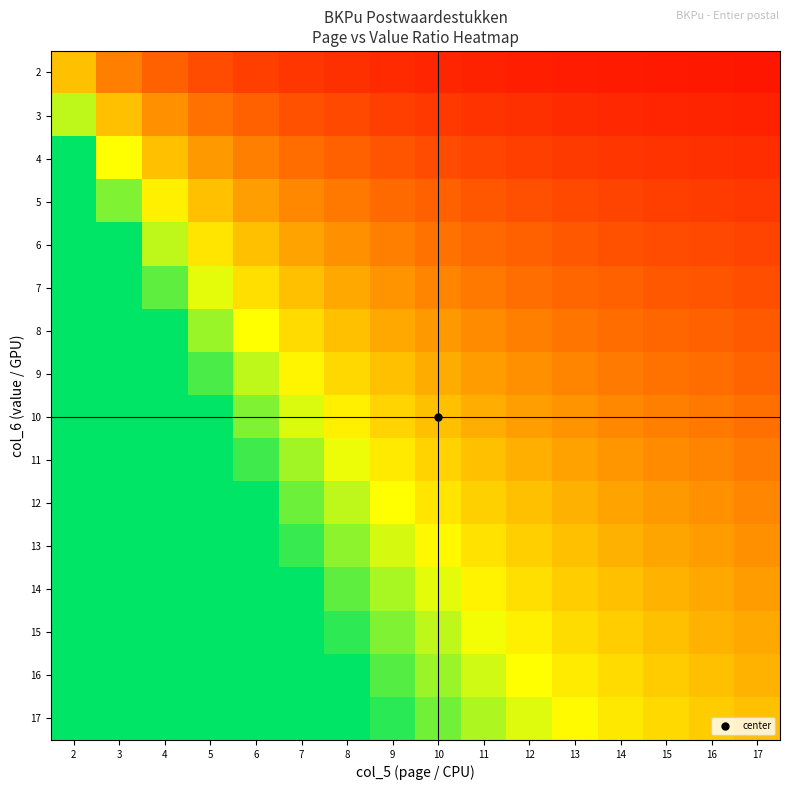

Reading right to left, transcribe all the data shown in this chart.

2: 17=0.1	16=0.1	15=0.1	14=0.1	13=0.2	12=0.2	11=0.2	10=0.2	9=0.2	8=0.2	7=0.3	6=0.3	5=0.4	4=0.5	3=0.7	2=1.0
3: 17=0.2	16=0.2	15=0.2	14=0.2	13=0.2	12=0.2	11=0.3	10=0.3	9=0.3	8=0.4	7=0.4	6=0.5	5=0.6	4=0.8	3=1.0	2=1.5
4: 17=0.2	16=0.2	15=0.3	14=0.3	13=0.3	12=0.3	11=0.4	10=0.4	9=0.4	8=0.5	7=0.6	6=0.7	5=0.8	4=1.0	3=1.3	2=2.0
5: 17=0.3	16=0.3	15=0.3	14=0.4	13=0.4	12=0.4	11=0.5	10=0.5	9=0.6	8=0.6	7=0.7	6=0.8	5=1.0	4=1.2	3=1.7	2=2.5
6: 17=0.4	16=0.4	15=0.4	14=0.4	13=0.5	12=0.5	11=0.5	10=0.6	9=0.7	8=0.8	7=0.9	6=1.0	5=1.2	4=1.5	3=2.0	2=3.0
7: 17=0.4	16=0.4	15=0.5	14=0.5	13=0.5	12=0.6	11=0.6	10=0.7	9=0.8	8=0.9	7=1.0	6=1.2	5=1.4	4=1.8	3=2.3	2=3.5
8: 17=0.5	16=0.5	15=0.5	14=0.6	13=0.6	12=0.7	11=0.7	10=0.8	9=0.9	8=1.0	7=1.1	6=1.3	5=1.6	4=2.0	3=2.7	2=4.0
9: 17=0.5	16=0.6	15=0.6	14=0.6	13=0.7	12=0.8	11=0.8	10=0.9	9=1.0	8=1.1	7=1.3	6=1.5	5=1.8	4=2.2	3=3.0	2=4.5
10: 17=0.6	16=0.6	15=0.7	14=0.7	13=0.8	12=0.8	11=0.9	10=1.0	9=1.1	8=1.2	7=1.4	6=1.7	5=2.0	4=2.5	3=3.3	2=5.0
11: 17=0.6	16=0.7	15=0.7	14=0.8	13=0.8	12=0.9	11=1.0	10=1.1	9=1.2	8=1.4	7=1.6	6=1.8	5=2.2	4=2.8	3=3.7	2=5.5
12: 17=0.7	16=0.8	15=0.8	14=0.9	13=0.9	12=1.0	11=1.1	10=1.2	9=1.3	8=1.5	7=1.7	6=2.0	5=2.4	4=3.0	3=4.0	2=6.0
13: 17=0.8	16=0.8	15=0.9	14=0.9	13=1.0	12=1.1	11=1.2	10=1.3	9=1.4	8=1.6	7=1.9	6=2.2	5=2.6	4=3.2	3=4.3	2=6.5
14: 17=0.8	16=0.9	15=0.9	14=1.0	13=1.1	12=1.2	11=1.3	10=1.4	9=1.6	8=1.8	7=2.0	6=2.3	5=2.8	4=3.5	3=4.7	2=7.0
15: 17=0.9	16=0.9	15=1.0	14=1.1	13=1.2	12=1.2	11=1.4	10=1.5	9=1.7	8=1.9	7=2.1	6=2.5	5=3.0	4=3.8	3=5.0	2=7.5
16: 17=0.9	16=1.0	15=1.1	14=1.1	13=1.2	12=1.3	11=1.5	10=1.6	9=1.8	8=2.0	7=2.3	6=2.7	5=3.2	4=4.0	3=5.3	2=8.0
17: 17=1.0	16=1.1	15=1.1	14=1.2	13=1.3	12=1.4	11=1.5	10=1.7	9=1.9	8=2.1	7=2.4	6=2.8	5=3.4	4=4.2	3=5.7	2=8.5